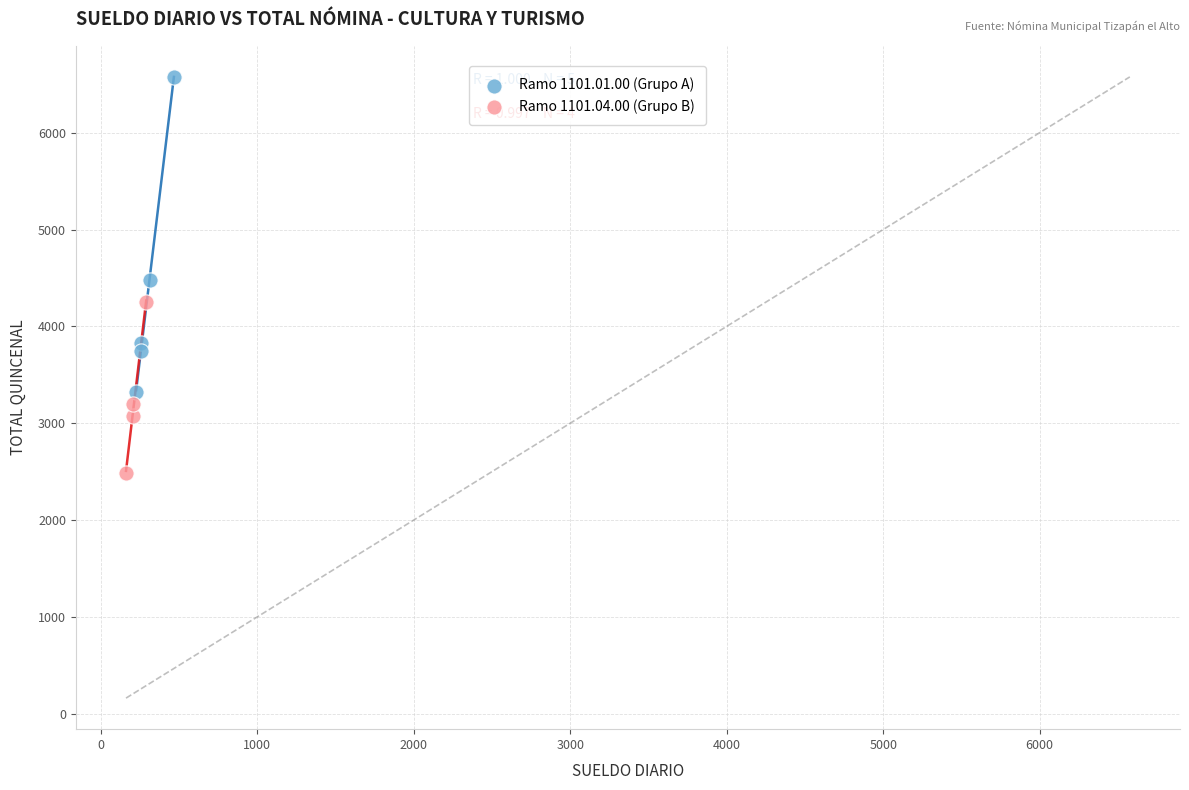

Which series reaches the minimum Y coordinate?

Ramo 1101.04.00 (Grupo B)